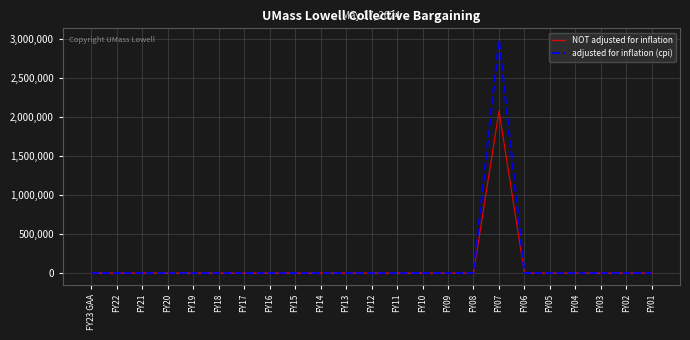

The adjusted for inflation (cpi) series shows 0 at FY16. True or false?

True